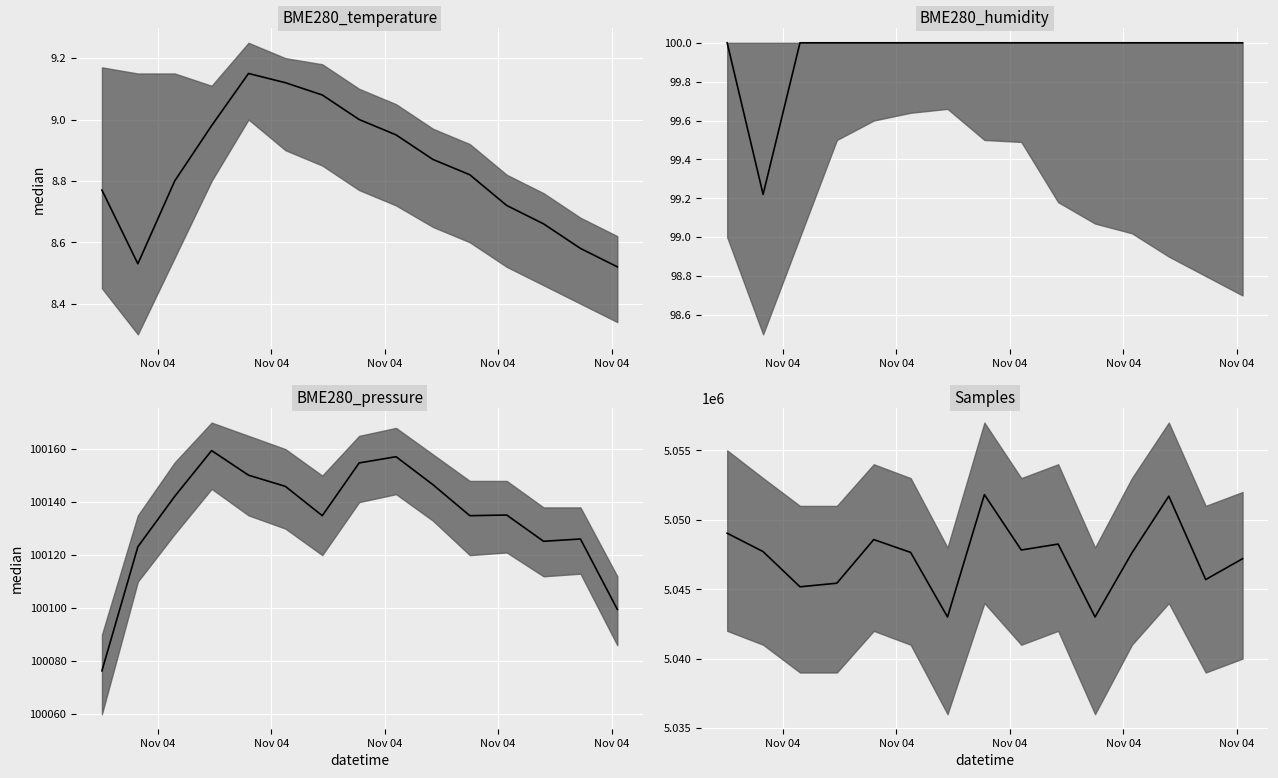

How many values in the Samples series exceed 5047650?

7